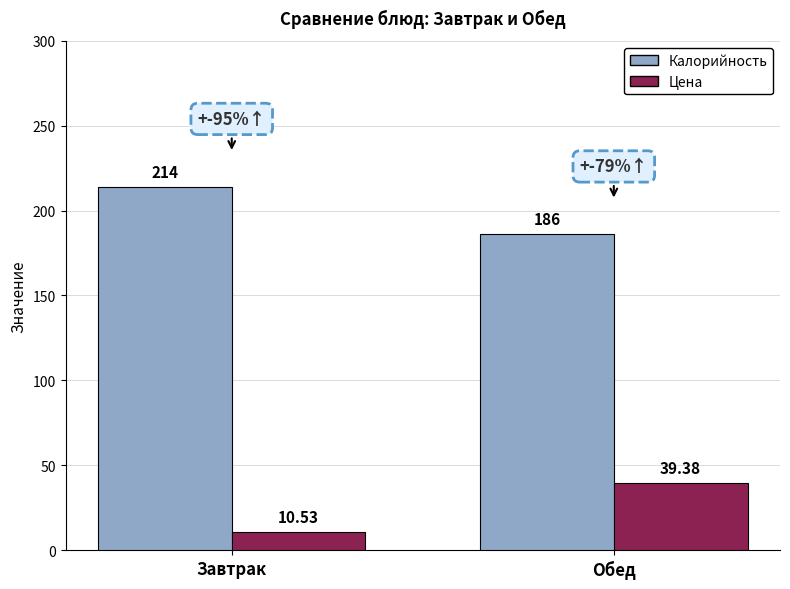

How many bars are there in each group?

2